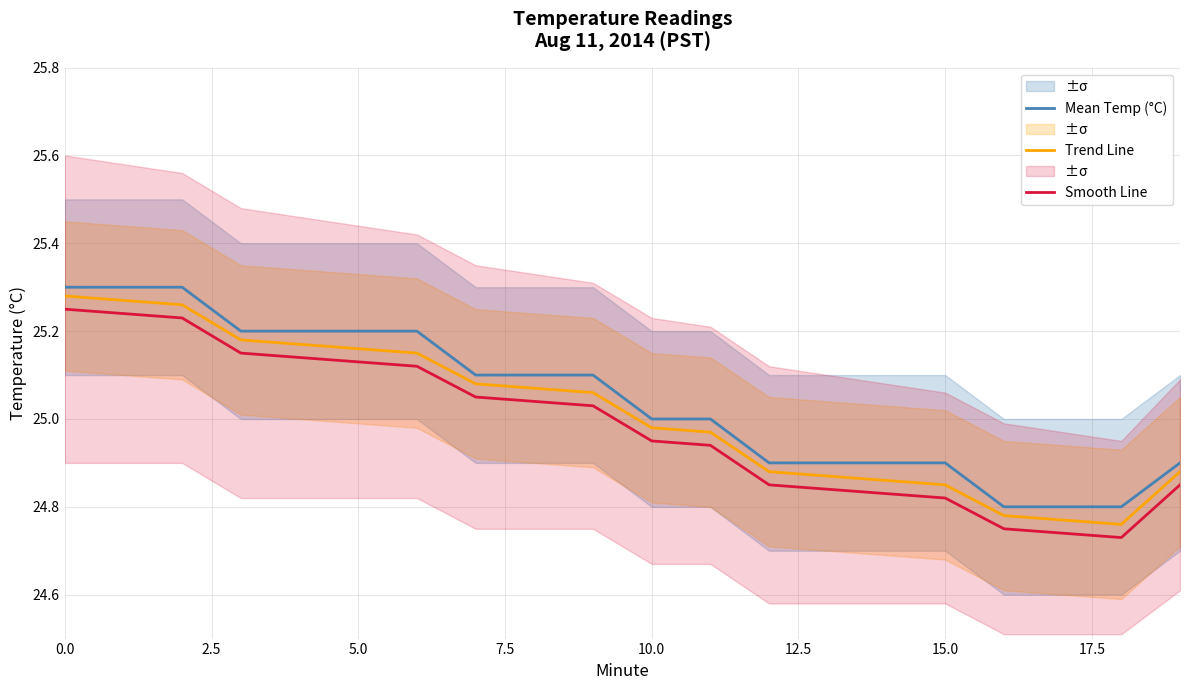

Which series has the largest total across all categories?

Mean Temp (°C)